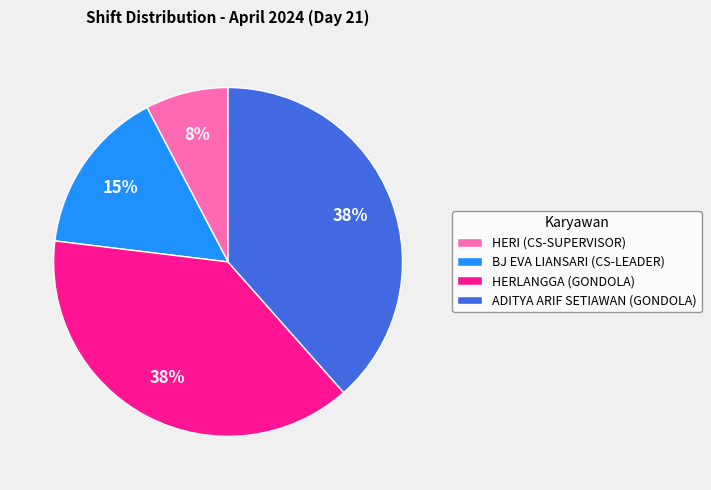

To the nearest percent, what percentage of the pie is BJ EVA LIANSARI (CS-LEADER)?

15%